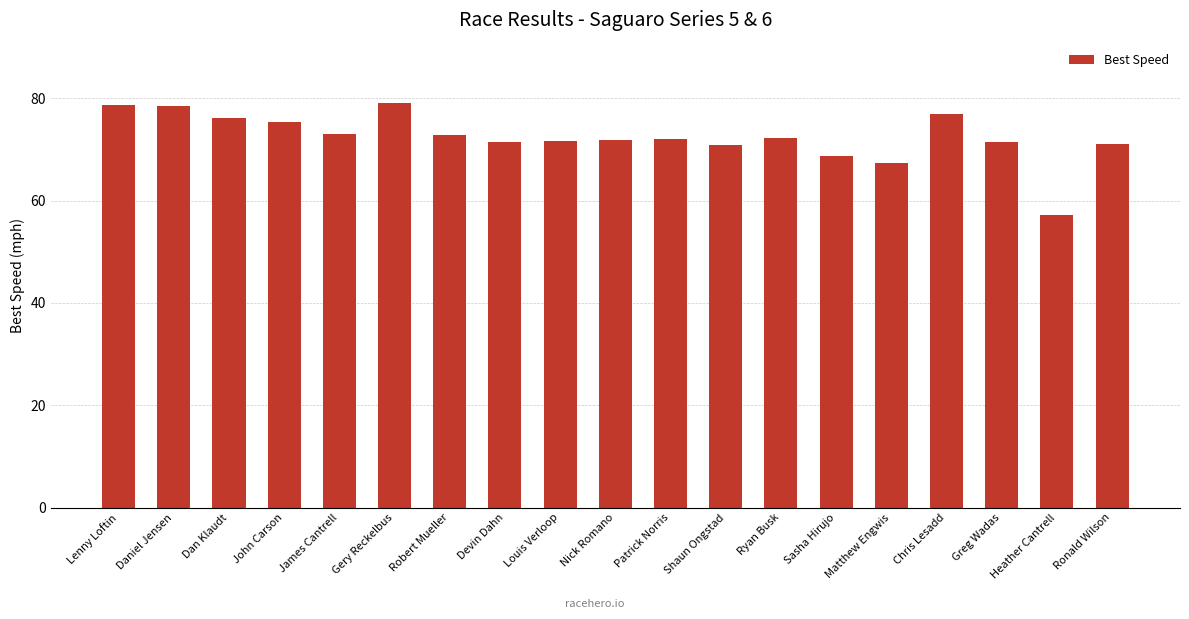

Which category has the lowest value across all series?

Heather Cantrell